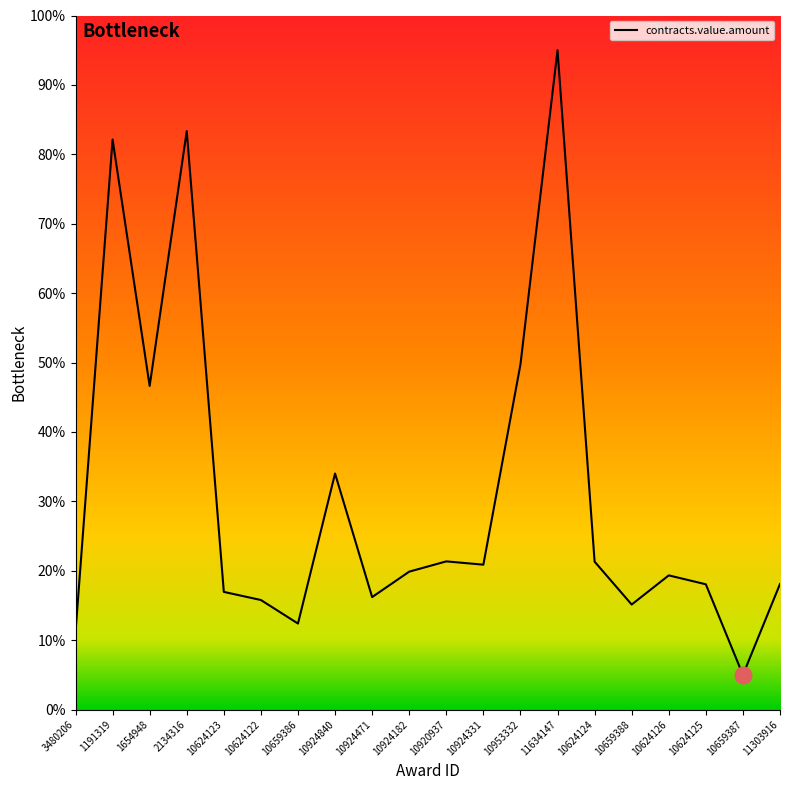

Does the chart have visible grid lines?

No